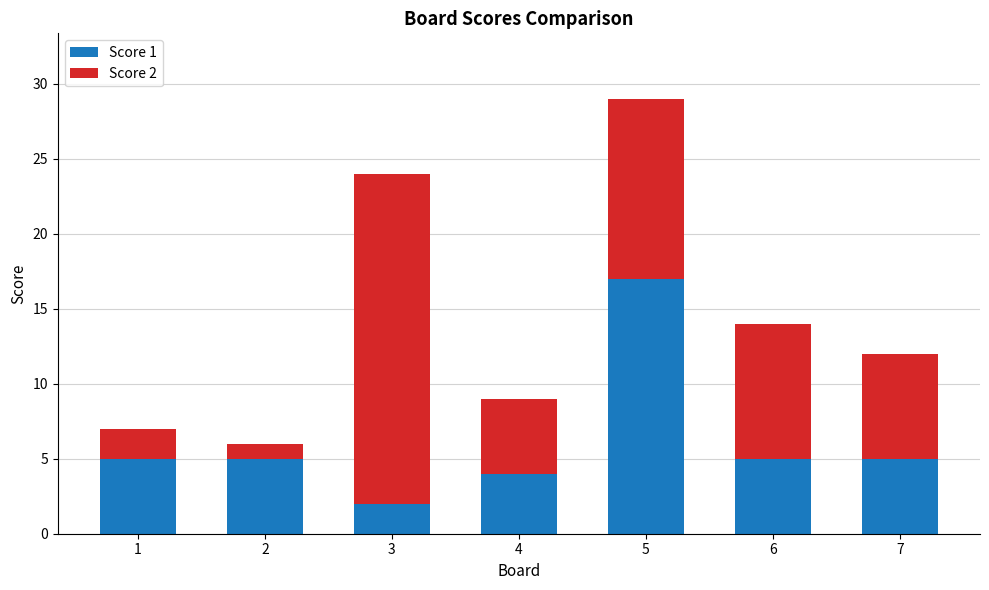

Reading left to right, list the values for the Score 1 series.

1=5	2=5	3=2	4=4	5=17	6=5	7=5